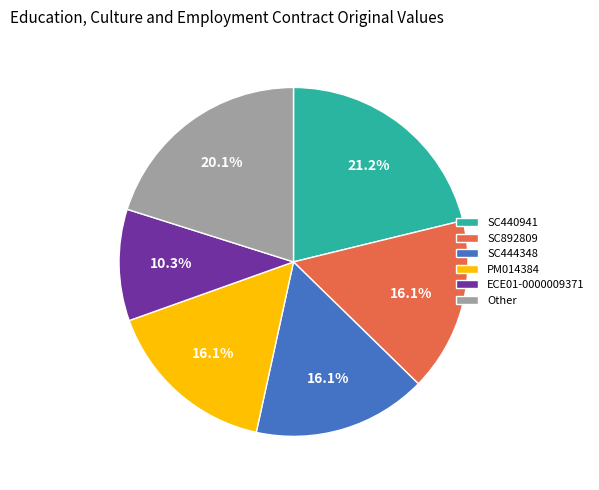

Combined, do PM014384 and ECE01-0000009371 account for over 50%?

No